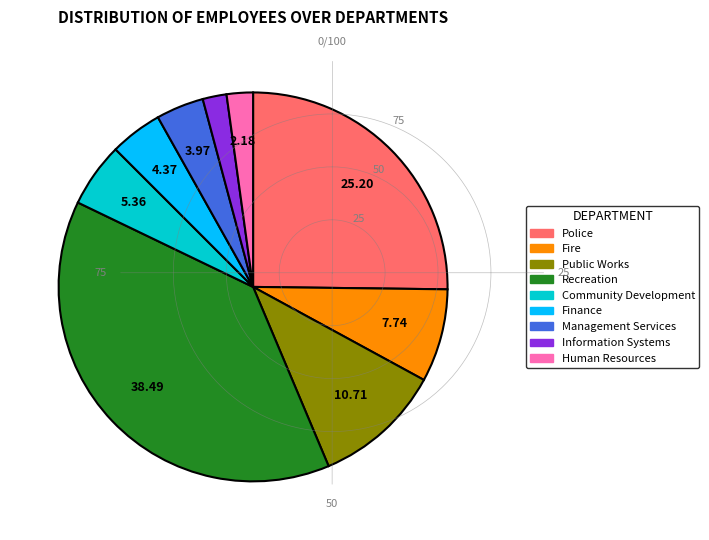

True or false: Fire accounts for 8% of the total.

True